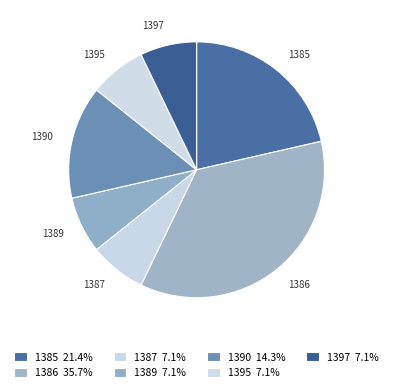

The 1387 slice represents 1% of the pie. True or false?

False